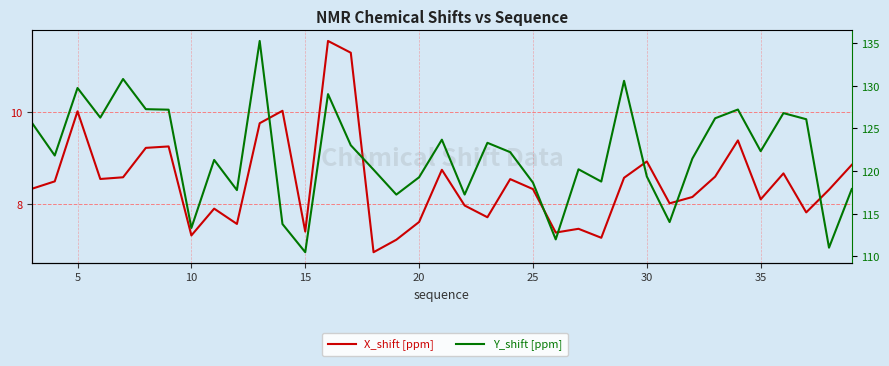

How many interior local valleys does the X_shift [ppm] series have?

11